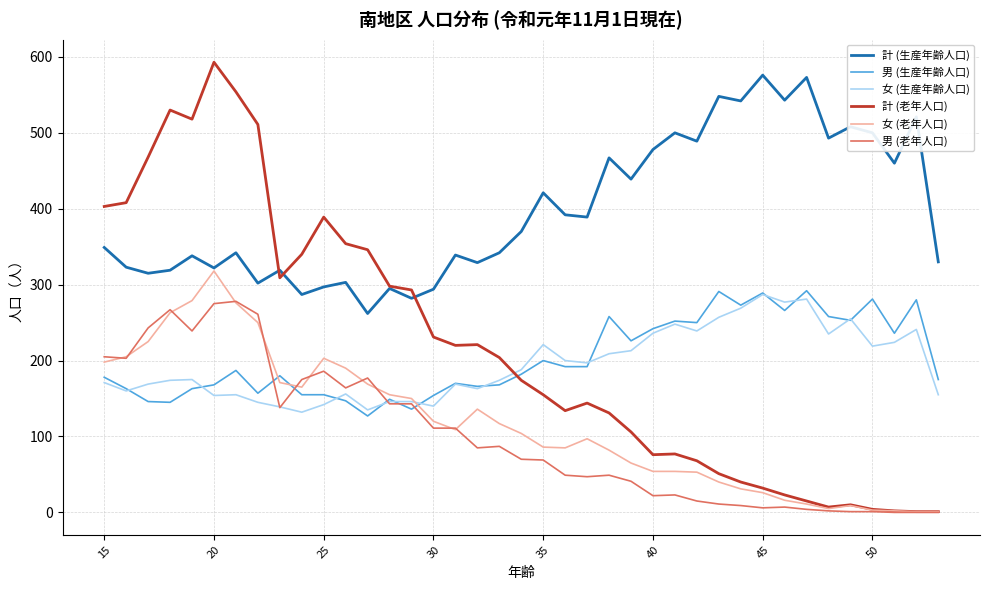

True or false: 計 (生産年齢人口) and 女 (生産年齢人口) intersect in this chart.

False